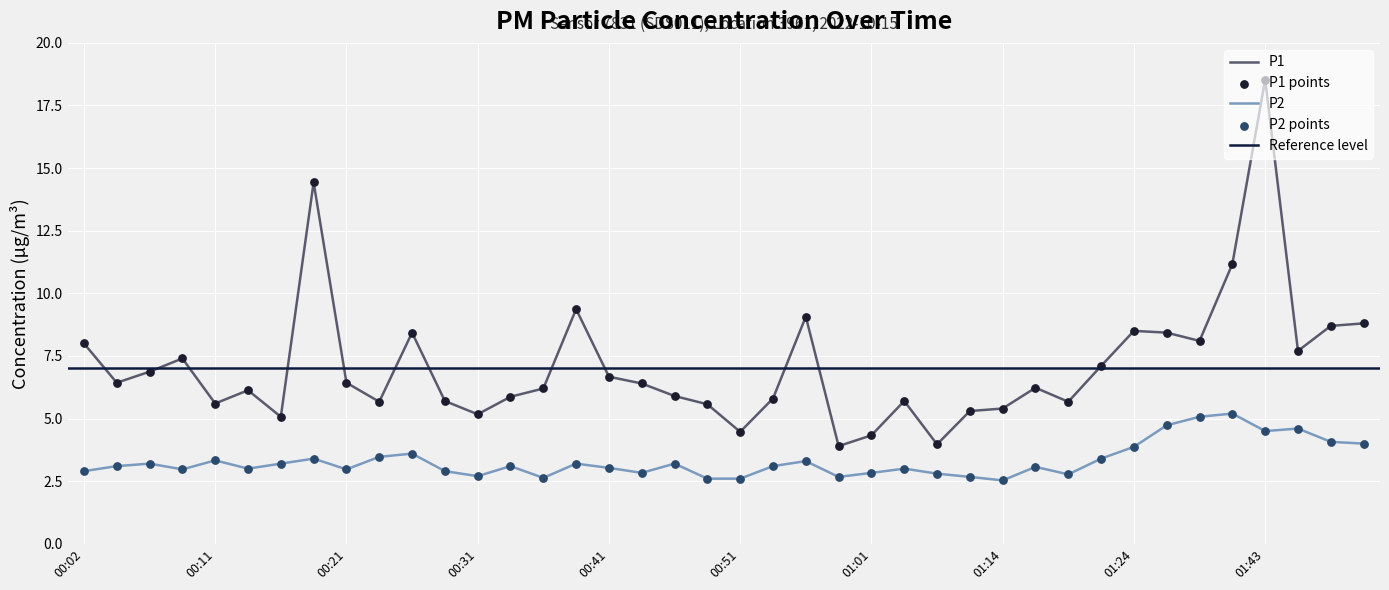

What are all the series names shown in the legend?

P1, P2